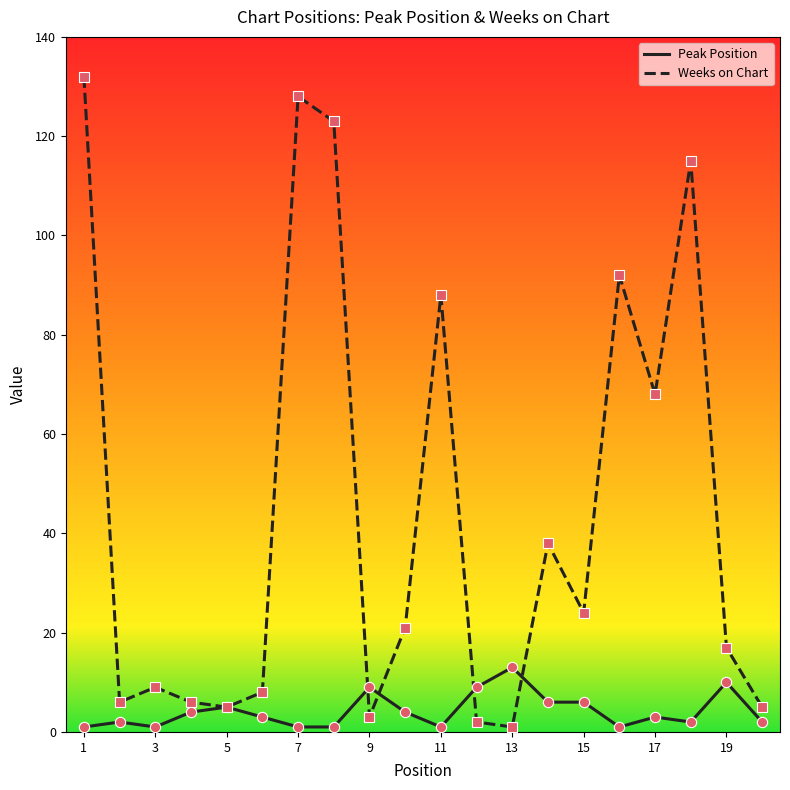

Which series has the widest spread of values?

Weeks on Chart